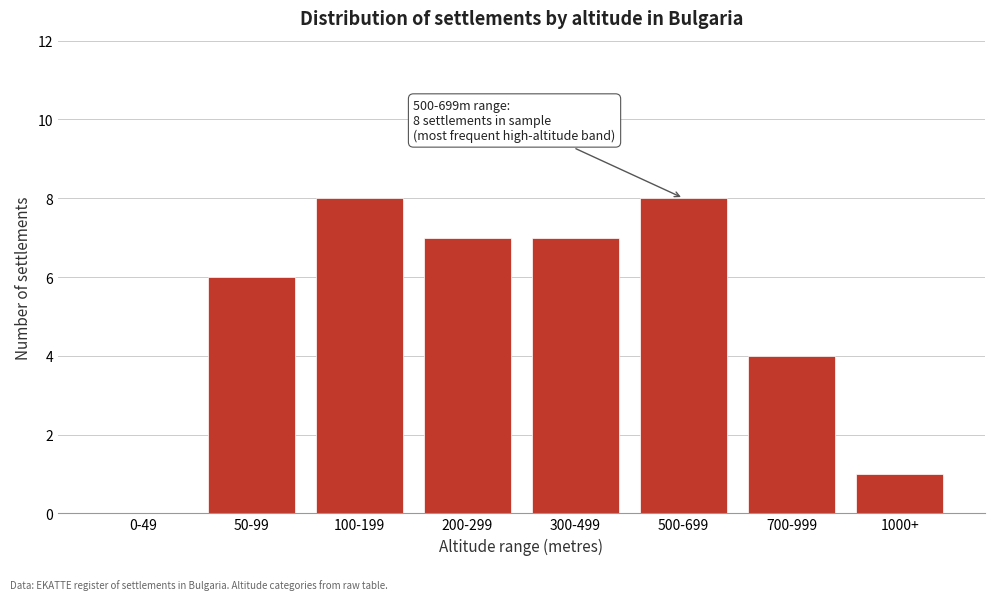

Reading right to left, transcribe all the data shown in this chart.

1000+=1	700-999=4	500-699=8	300-499=7	200-299=7	100-199=8	50-99=6	0-49=0